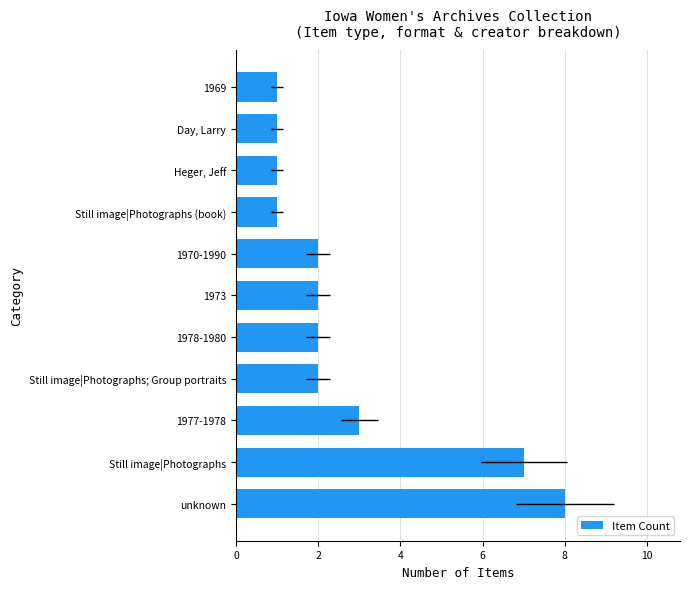

What is the value of the 6th bar from the left?

2